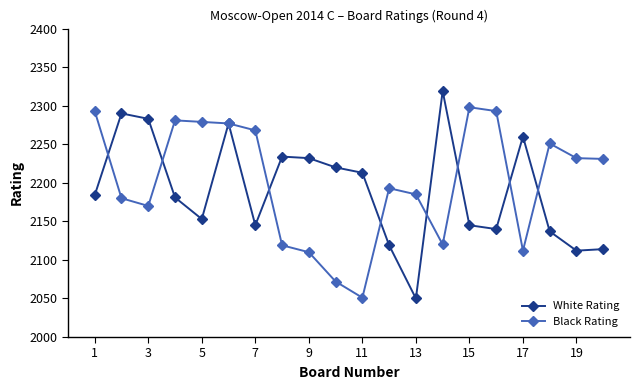

What is the highest value of the Black Rating series?

2298